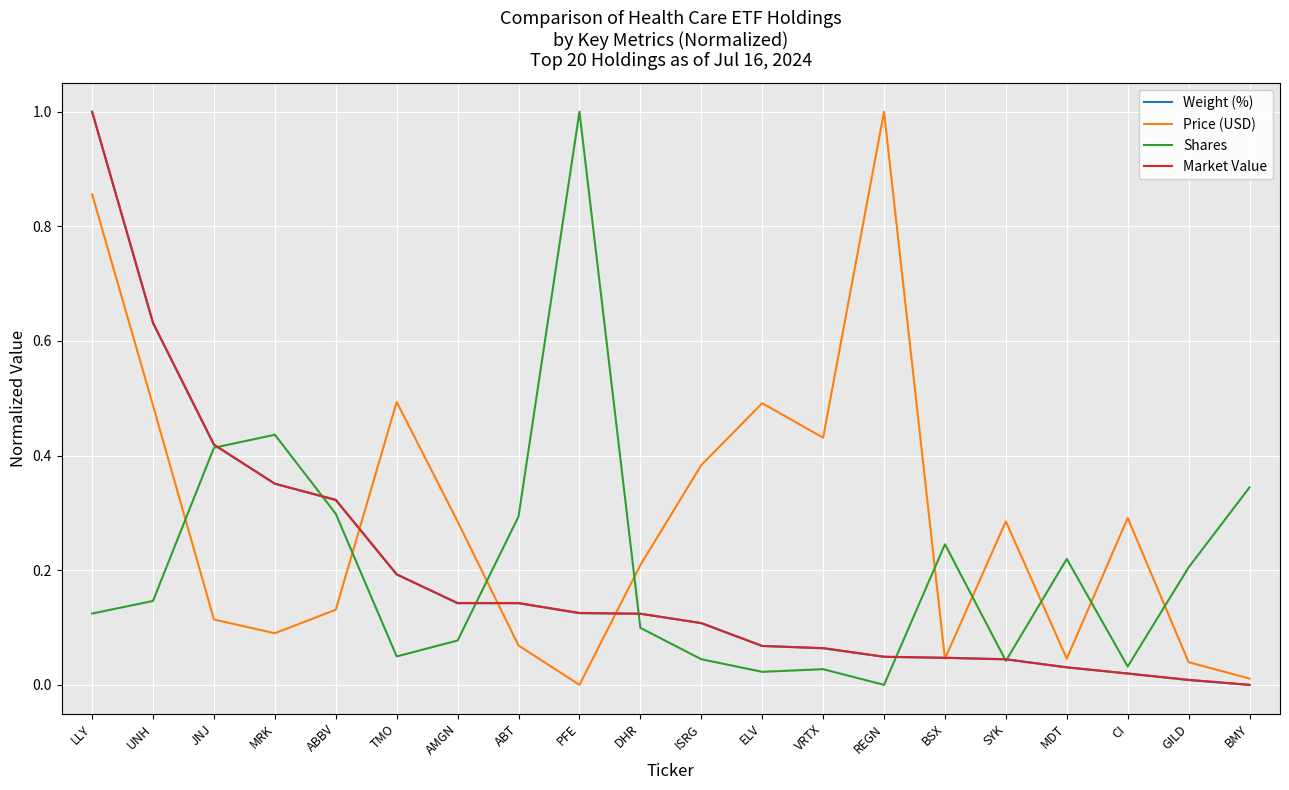

Which series has the largest total across all categories?

Price (USD)